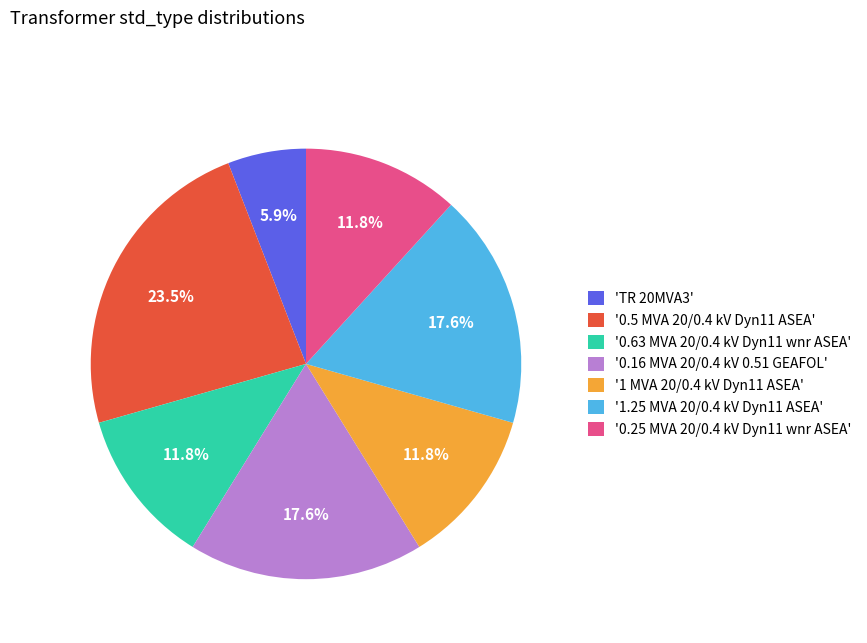

Is there any slice that represents more than half of the pie?

No